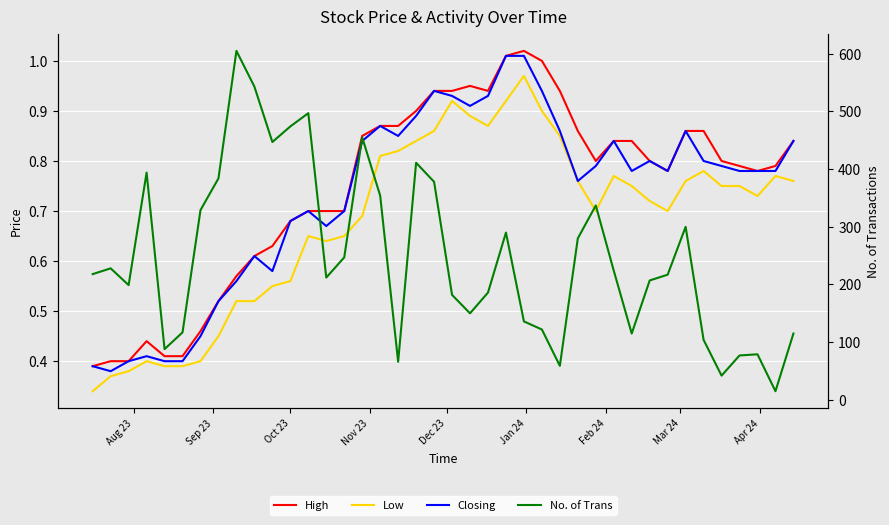

What are all the series names shown in the legend?

High, Low, Closing, No. of Trans